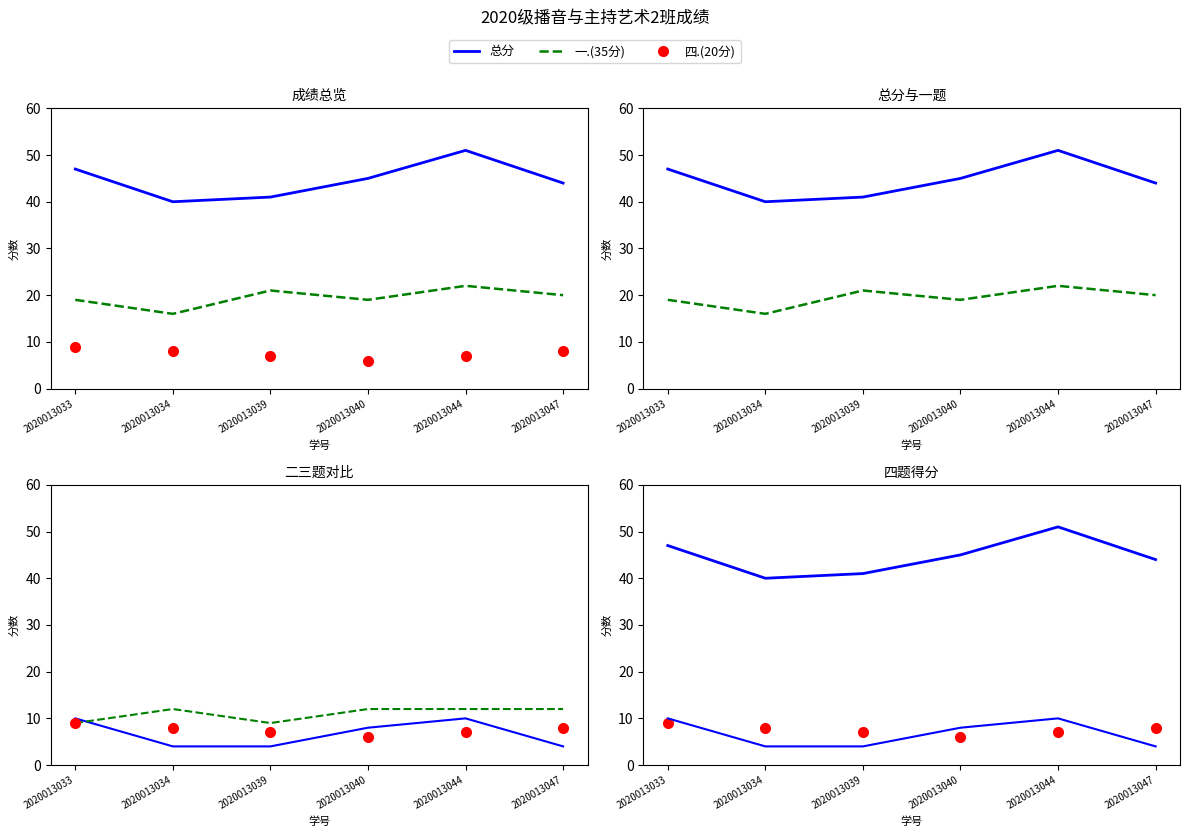

How many values in the 四.(20分) series are below 8?

3